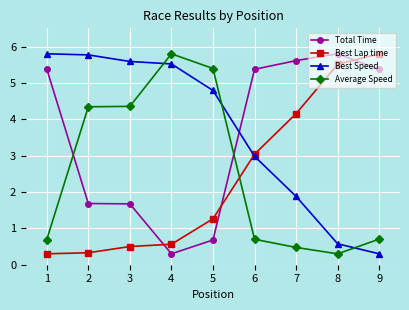

How many lines are shown in the chart?

4